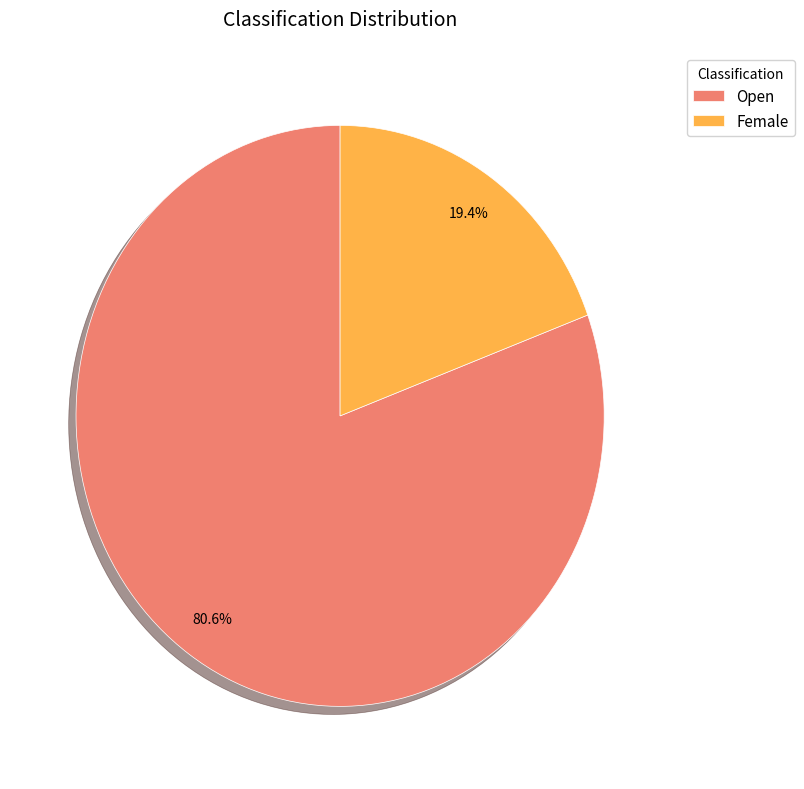

True or false: Open accounts for 73% of the total.

False